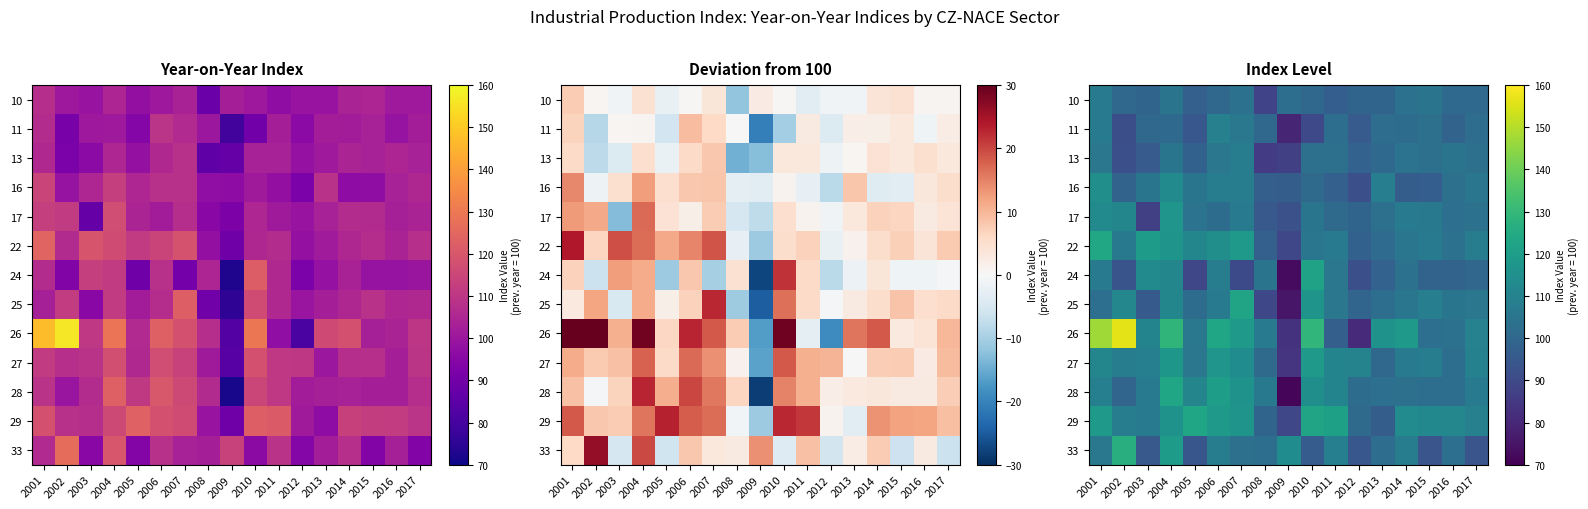

Where is 28 nearest to the value 97?

2002